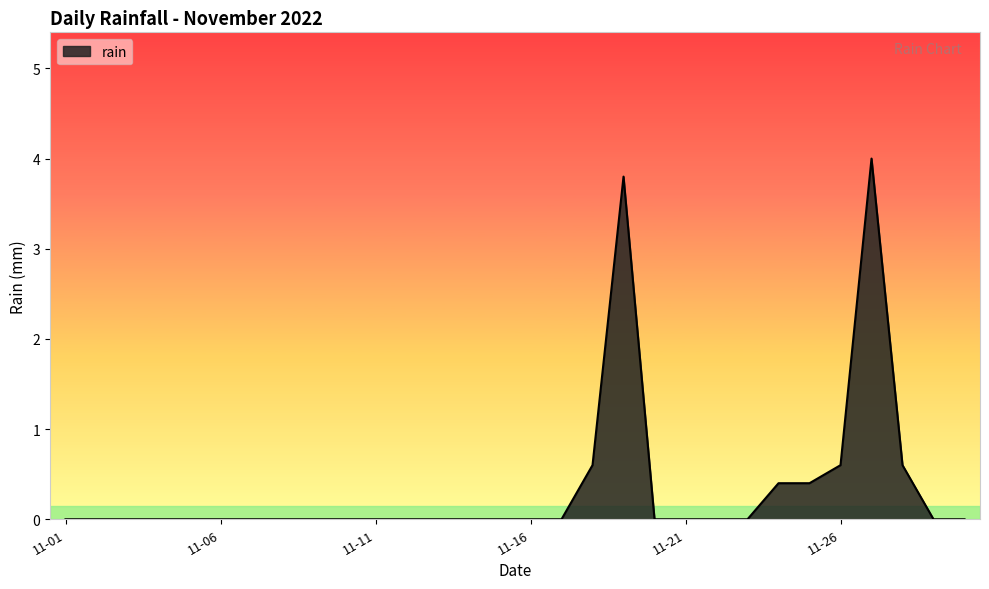

What is the difference between the maximum and minimum values?

4.0